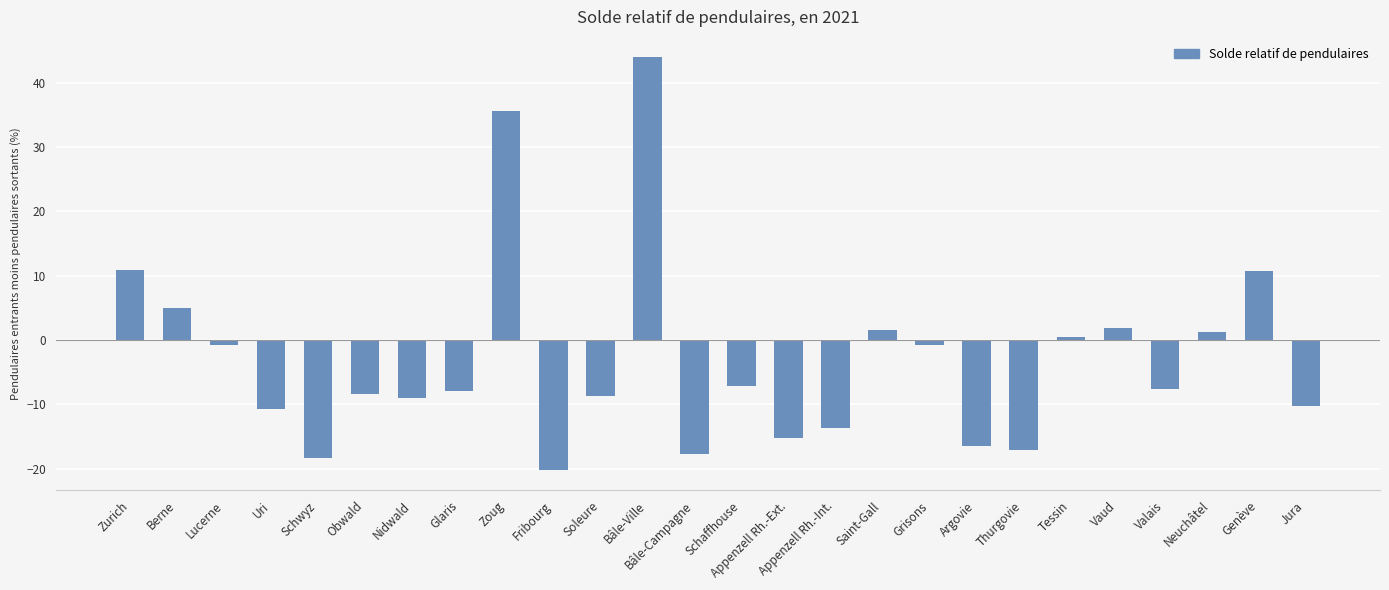

Which has a higher value, Vaud or Berne?

Berne